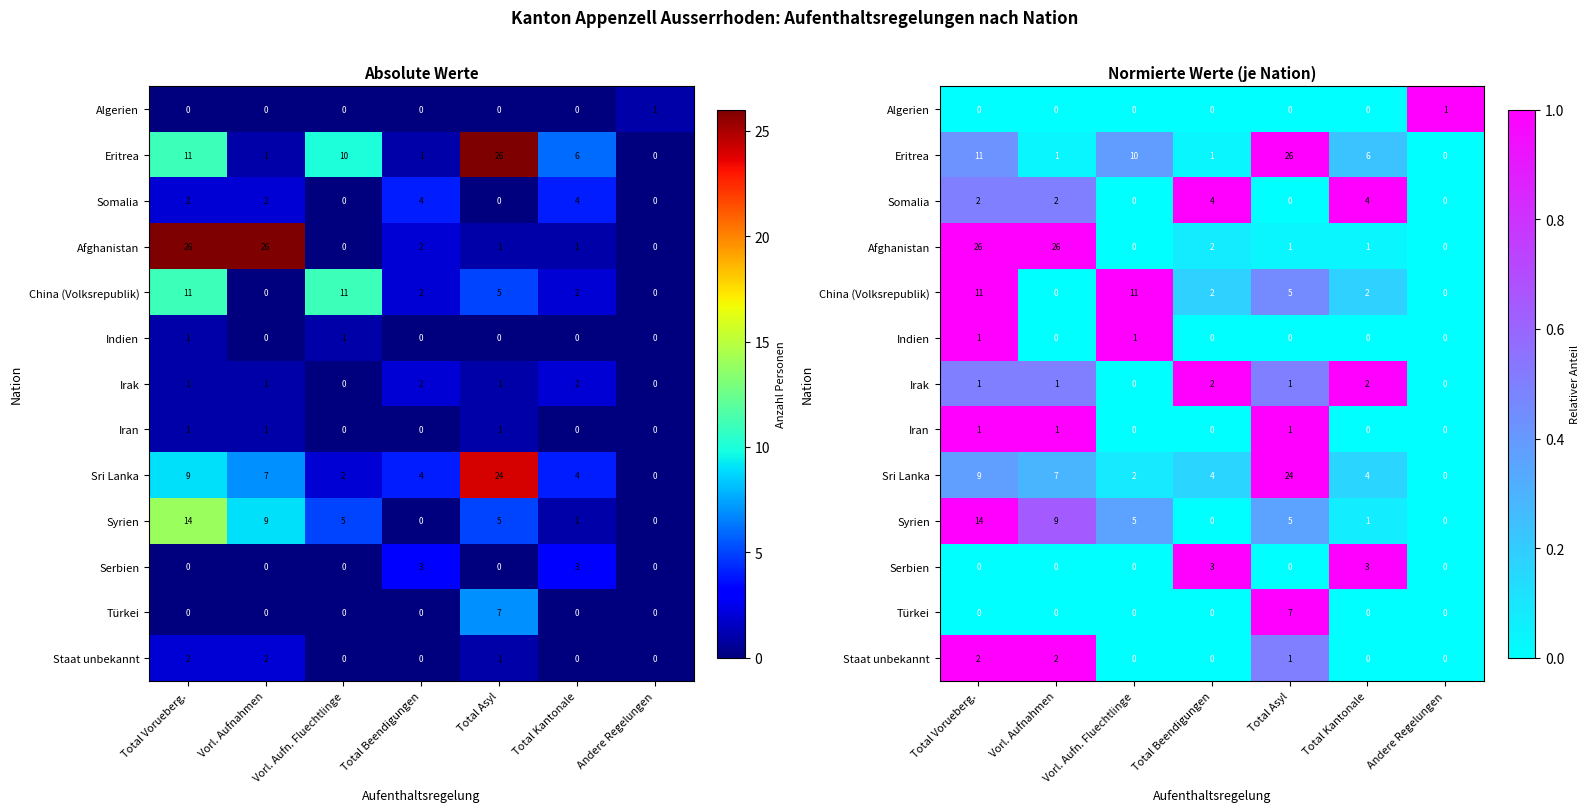

What is the sum of all Indien values?

2.0